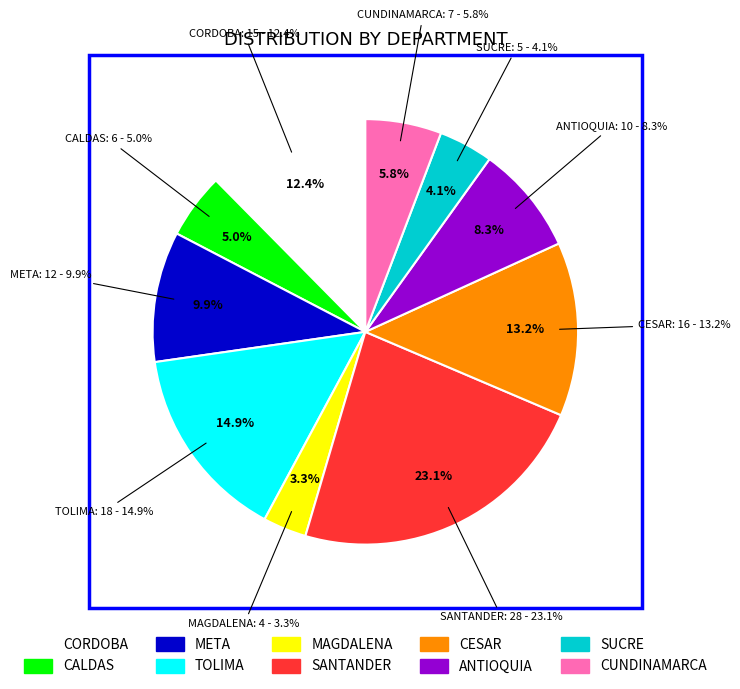

What percentage is the CORDOBA slice, to the nearest percent?

12%